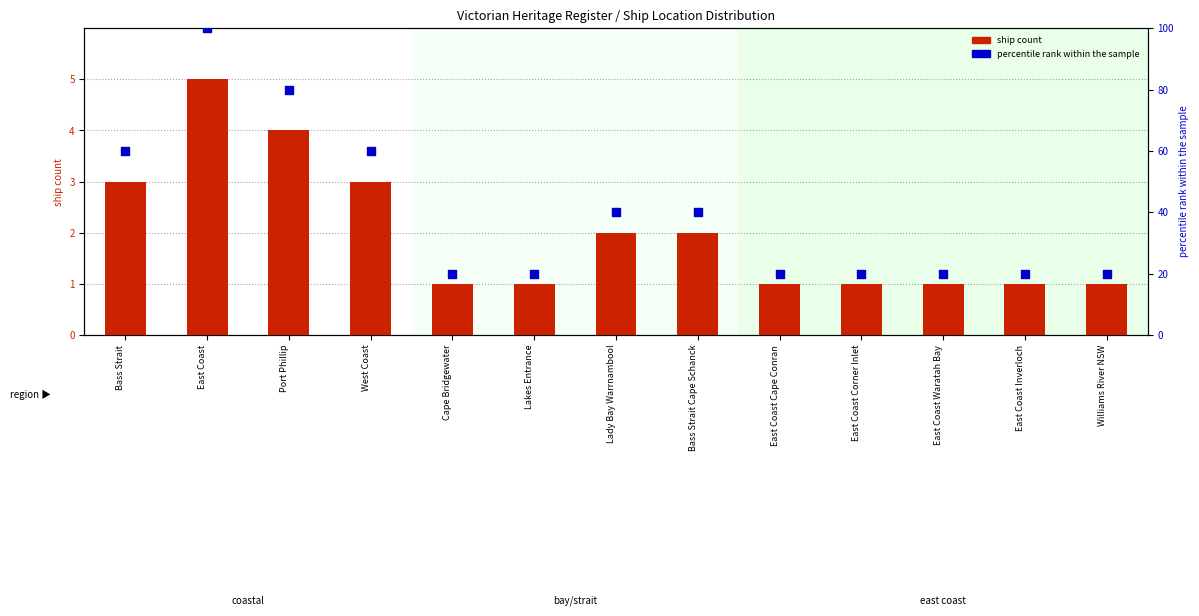

Which series contains the highest Y value?

percentile rank within the sample